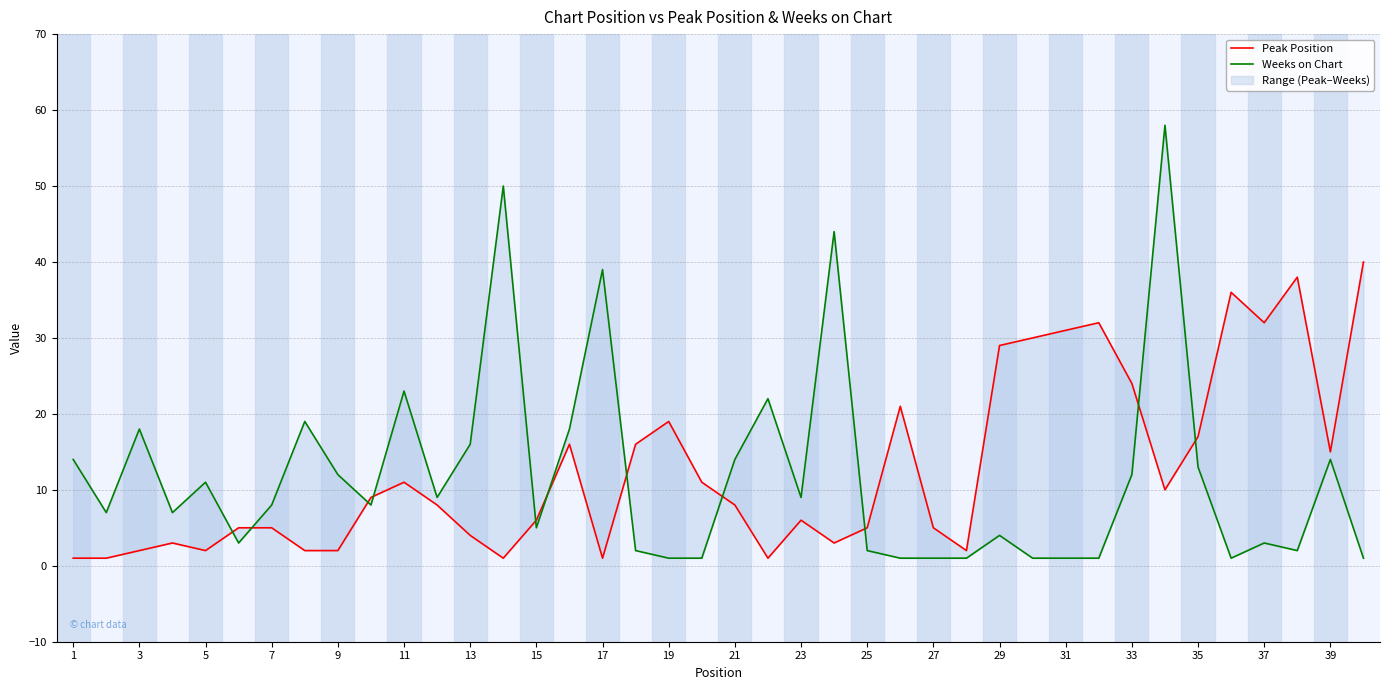

True or false: Weeks on Chart has a value of 20 at 9.

False